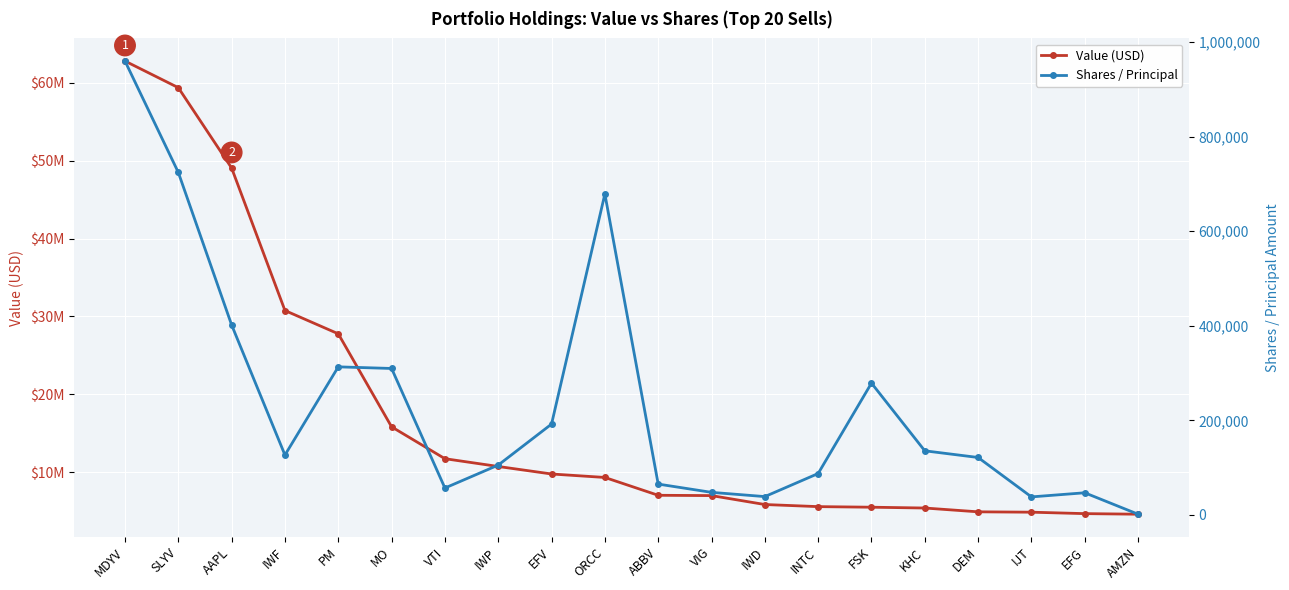

True or false: Shares / Principal and Value (USD) cross at least once.

False